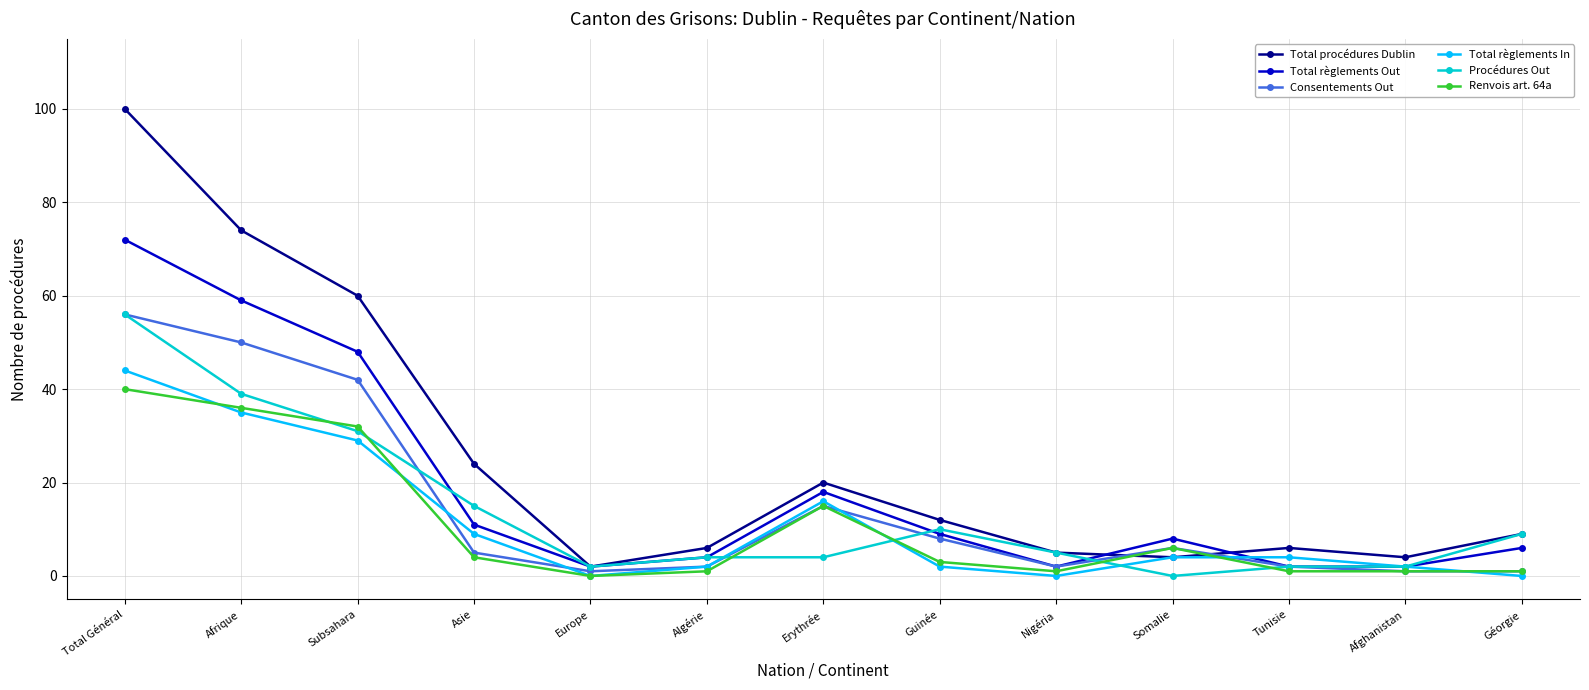

What is the label of the 1st point from the right?

Géorgie